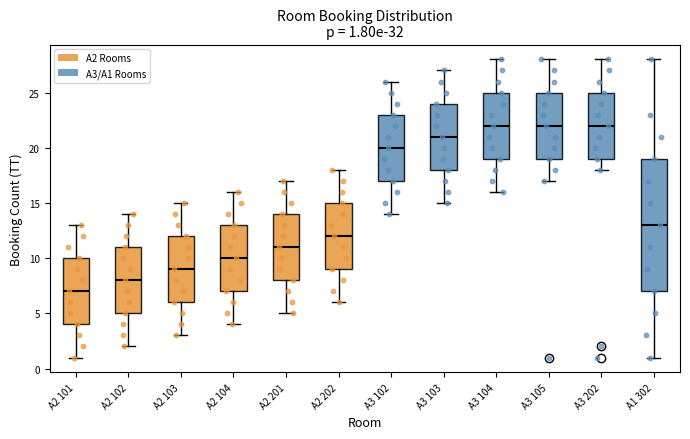

Which box is the tallest, from its lower edge to its upper edge?

A1 302